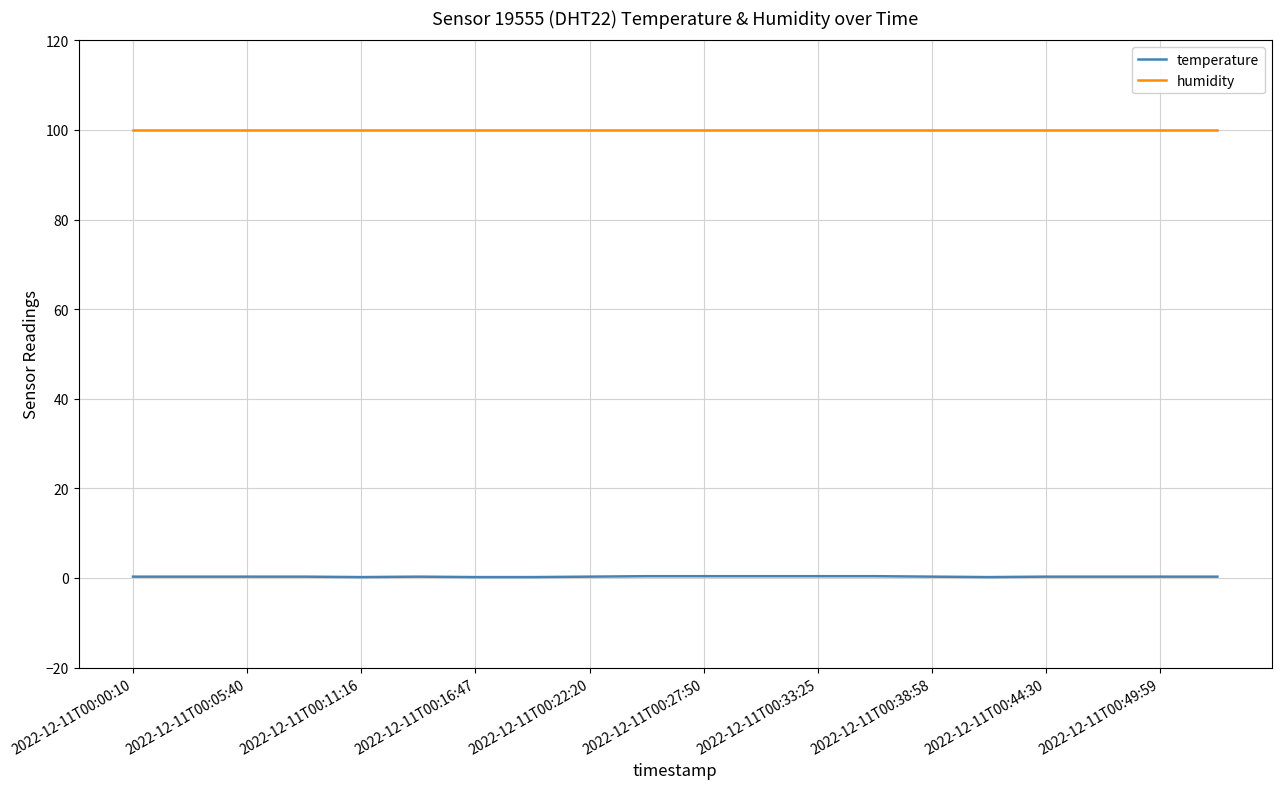

Rank the series by their maximum value, from highest to lowest.

humidity, temperature